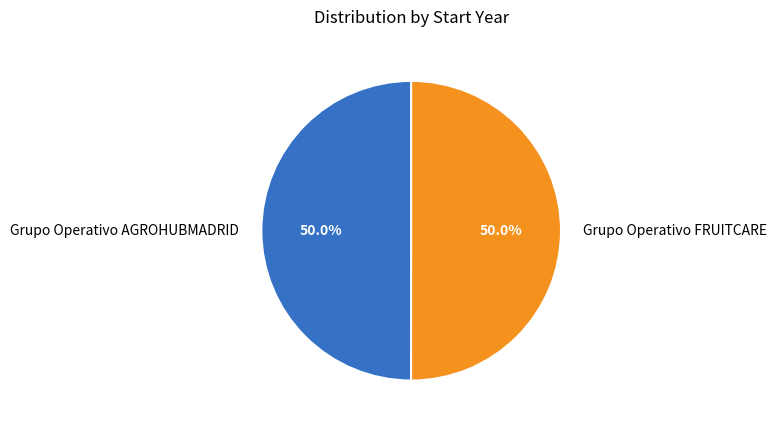

What is the ratio of the value at Grupo Operativo AGROHUBMADRID to the value at Grupo Operativo FRUITCARE?

1.0